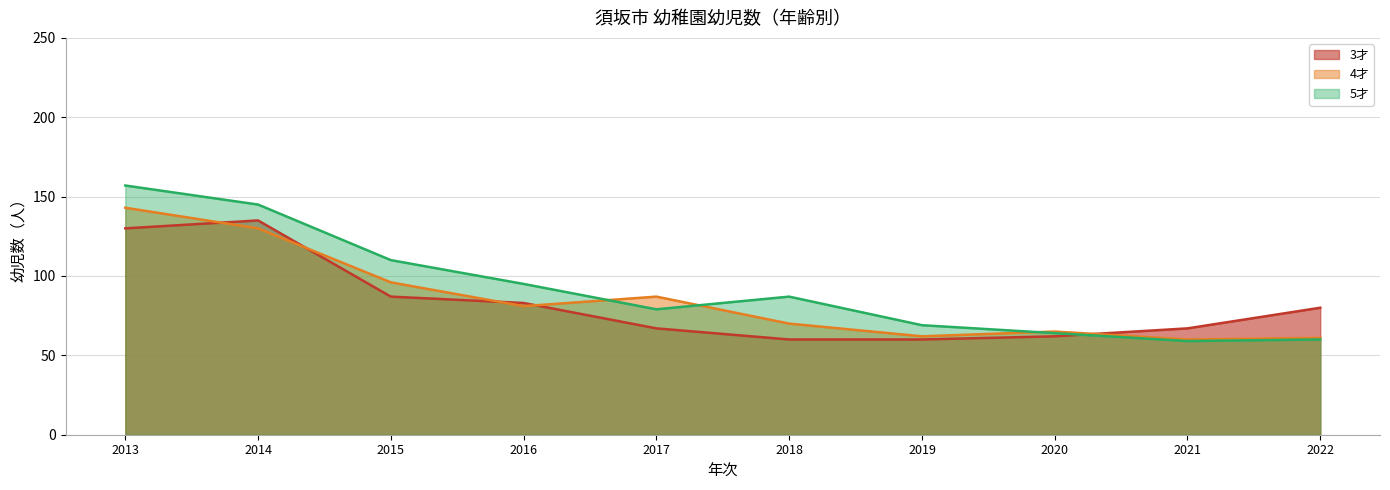

What is the sum of the 4才 values at 2019 and 2014?

192